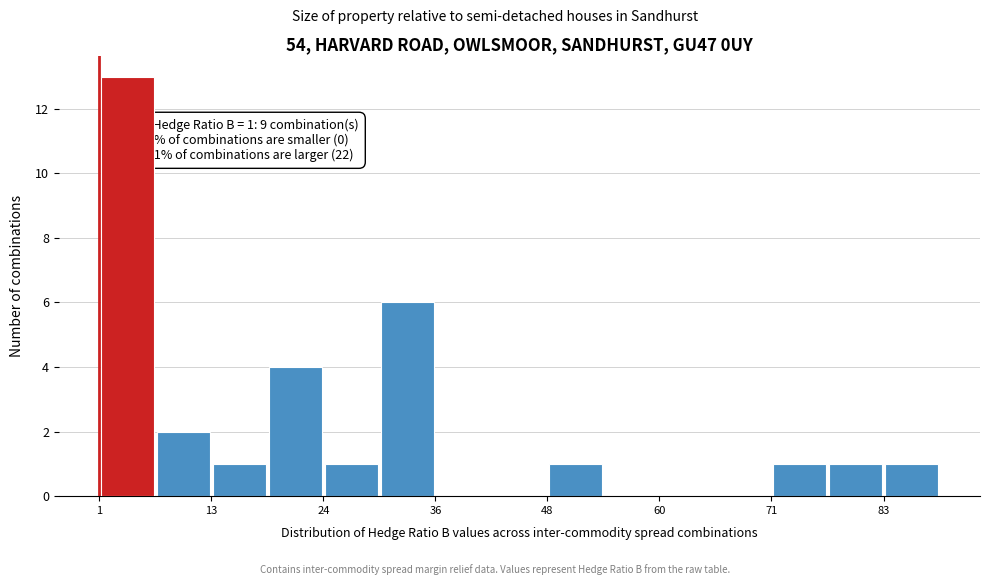

Around what value on the x-axis is the tallest bar? Give the approximate position of its centre, as read against the axis.

4